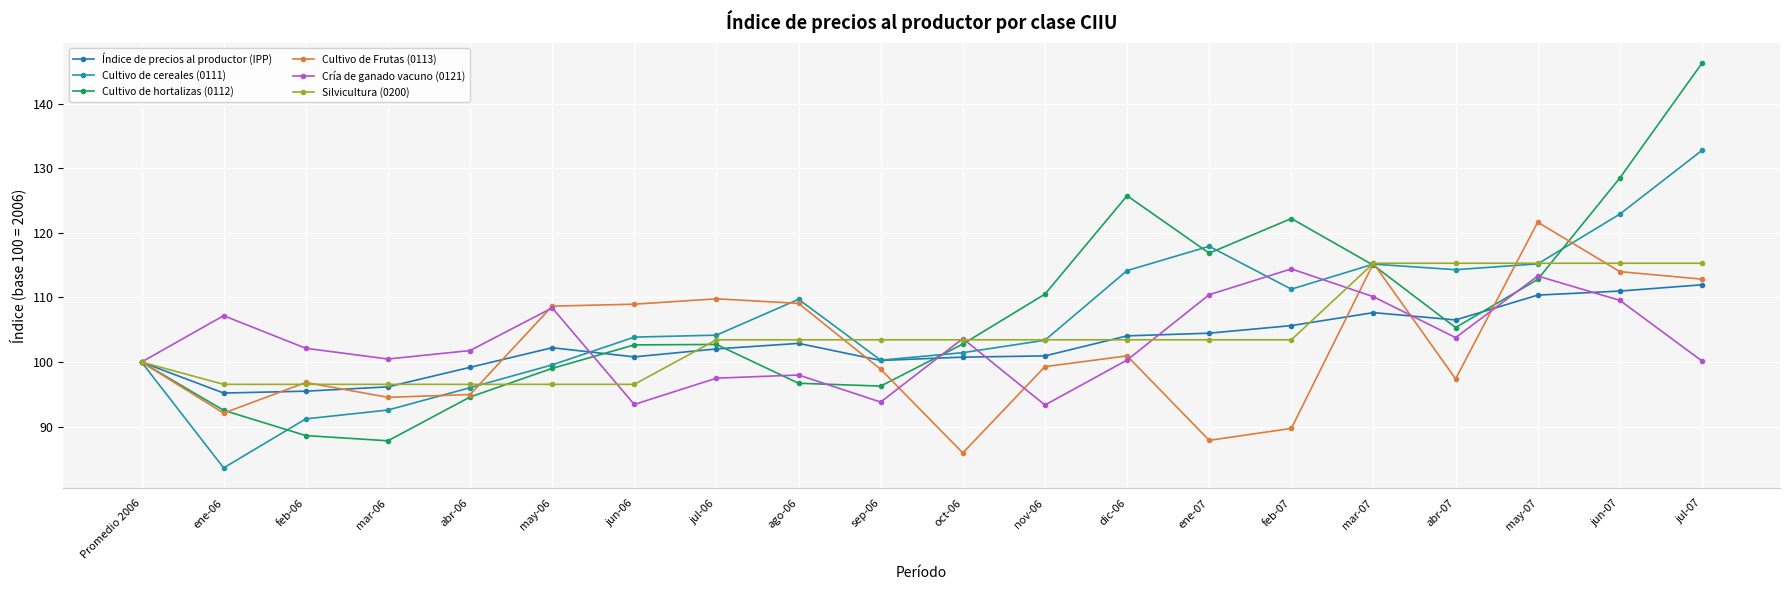

How many interior local peaks does the Cría de ganado vacuno (0121) series have?

6